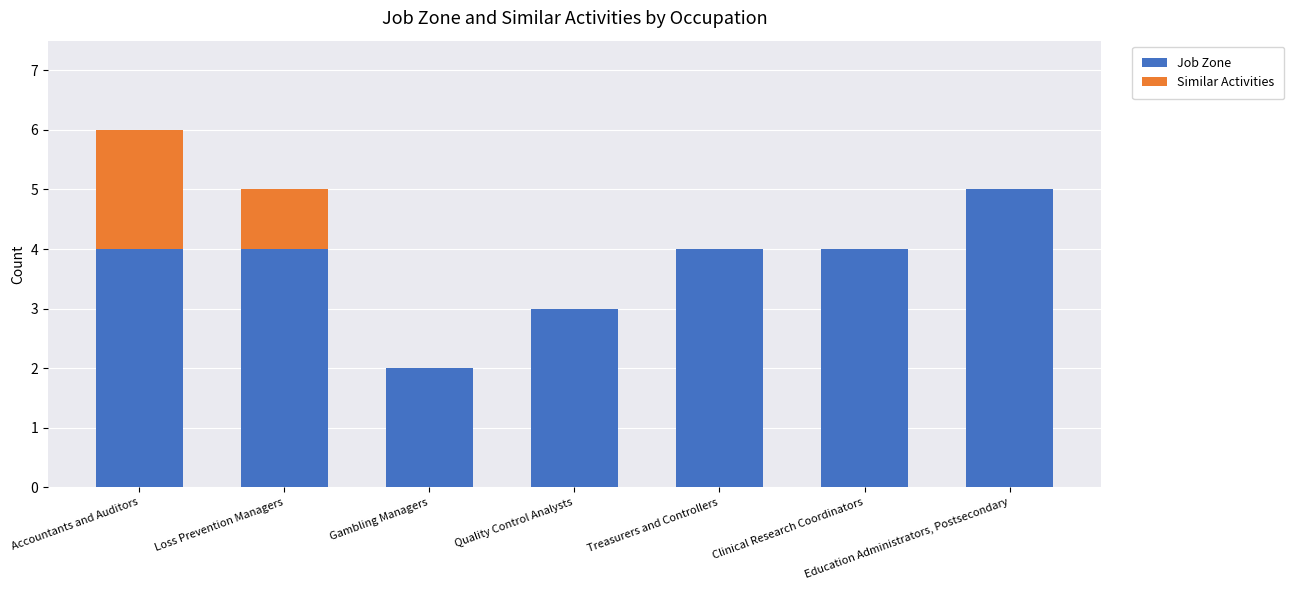

What is the highest value of the Job Zone series?

5